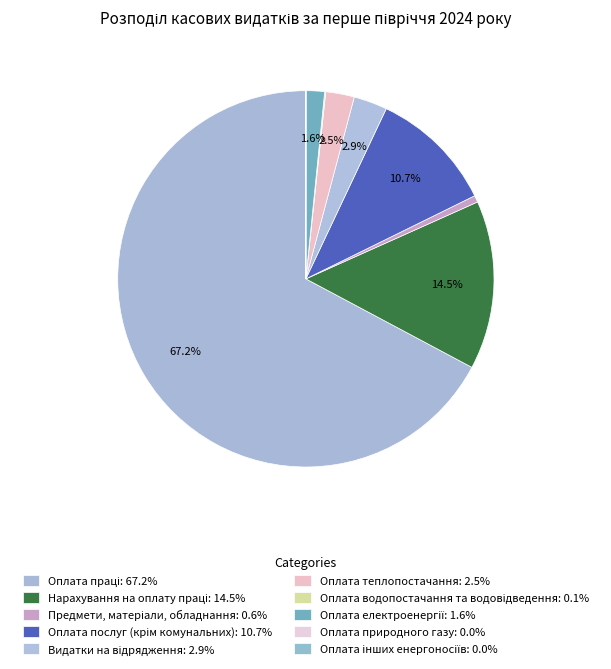

Does Оплата праці account for over 50% of the chart?

Yes